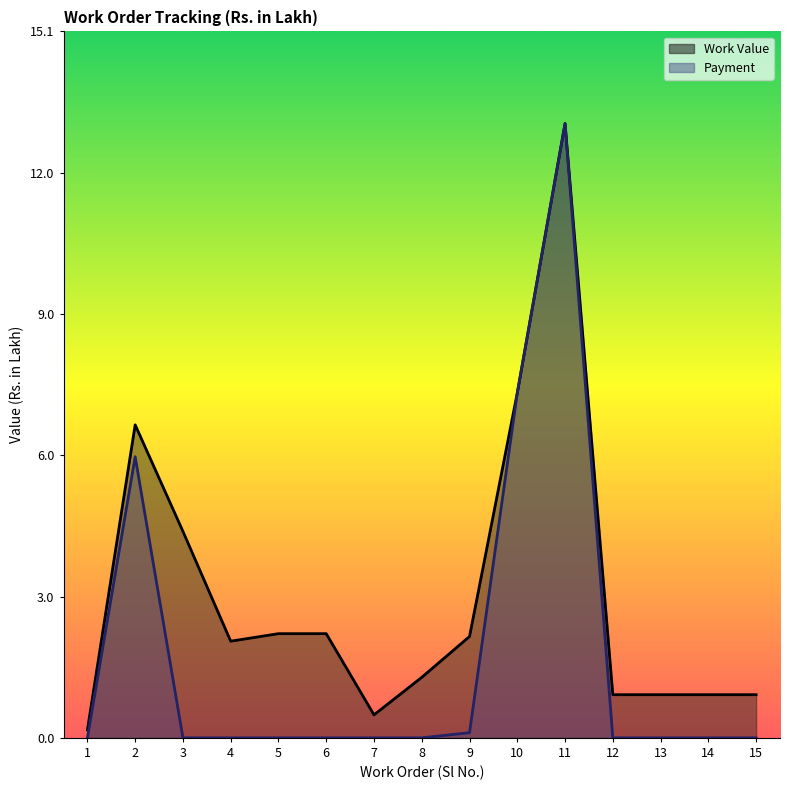

True or false: Payment and Work Value intersect in this chart.

False